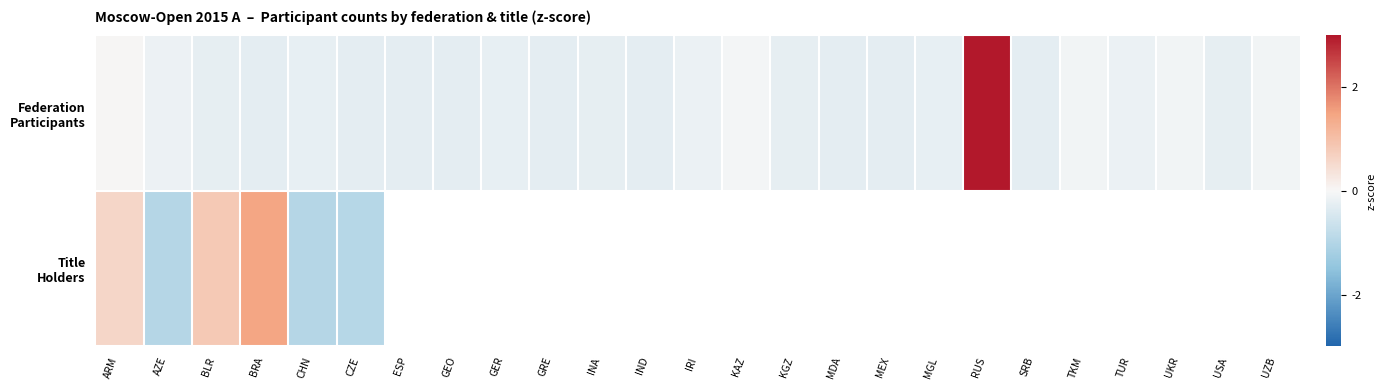

What is the difference between the second highest and second lowest values in the Federation Participants series?

0.3